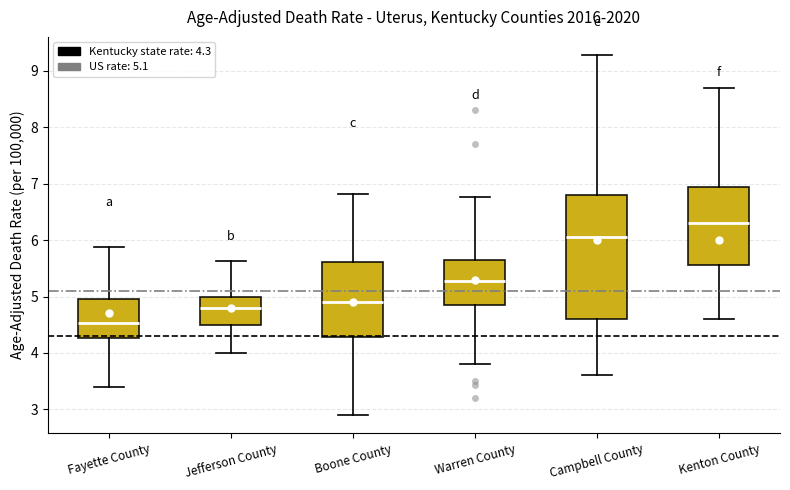

Reading left to right, read every box against the y-axis: the position of its median line, the range the box covers, and the ends of its whiskers. The values are not printed on the chart, so give them approximately, as read against the axis.

Fayette County: median 4.5, box 4.3 to 4.9, whiskers 3.4 to 5.9
Jefferson County: median 4.8, box 4.5 to 5.0, whiskers 4.0 to 5.6
Boone County: median 4.9, box 4.3 to 5.6, whiskers 2.9 to 6.8
Warren County: median 5.3, box 4.8 to 5.6, whiskers 3.8 to 6.8
Campbell County: median 6.1, box 4.6 to 6.8, whiskers 3.6 to 9.3
Kenton County: median 6.3, box 5.6 to 6.9, whiskers 4.6 to 8.7